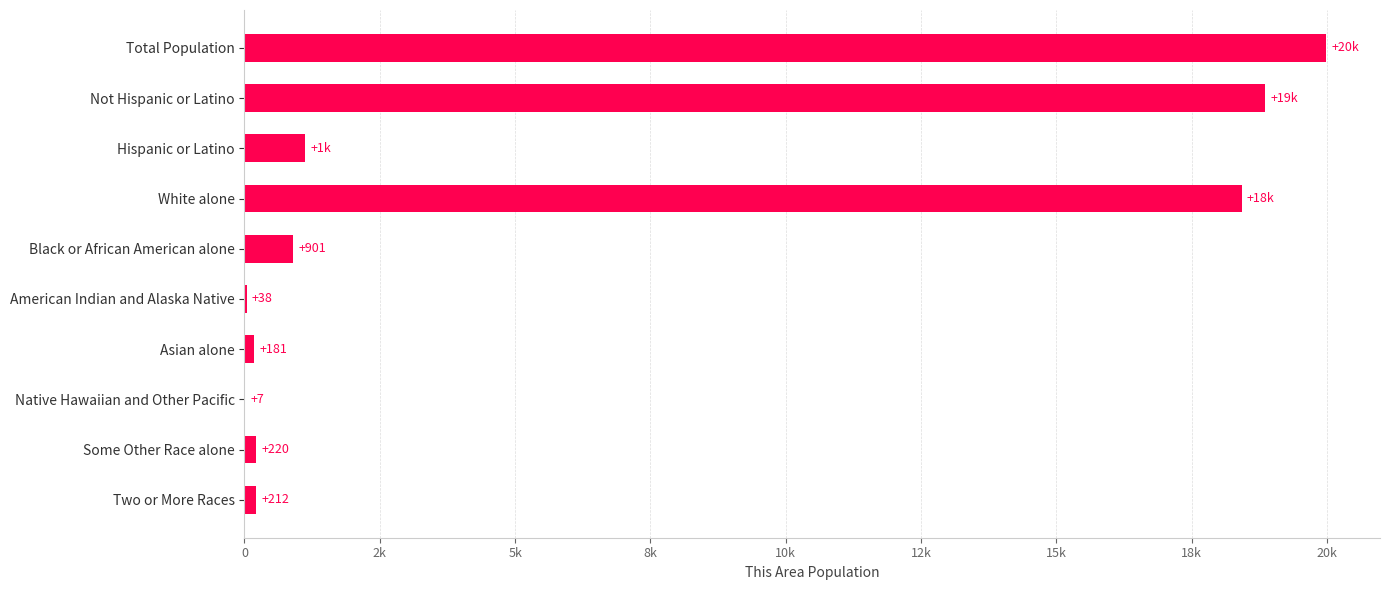

Are the bars horizontal?

Yes